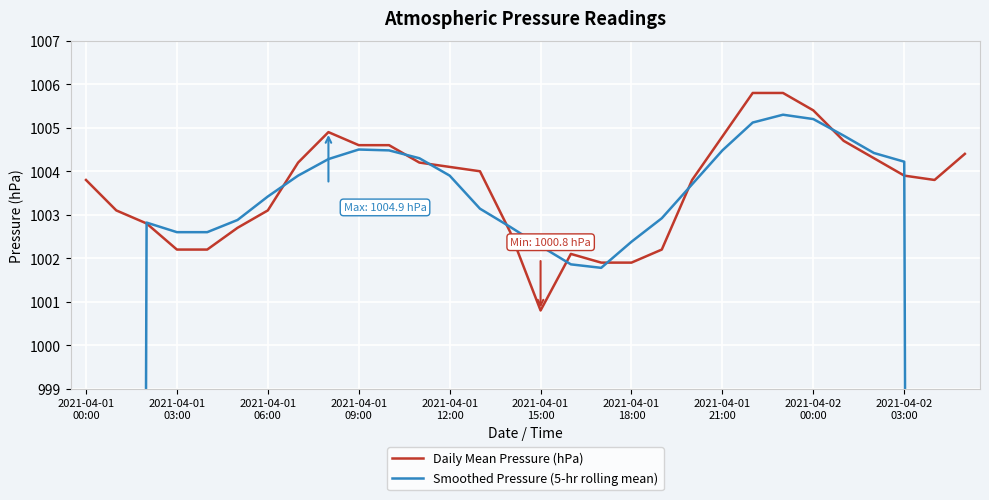

How many interior local valleys does the Daily Mean Pressure (hPa) series have?

2